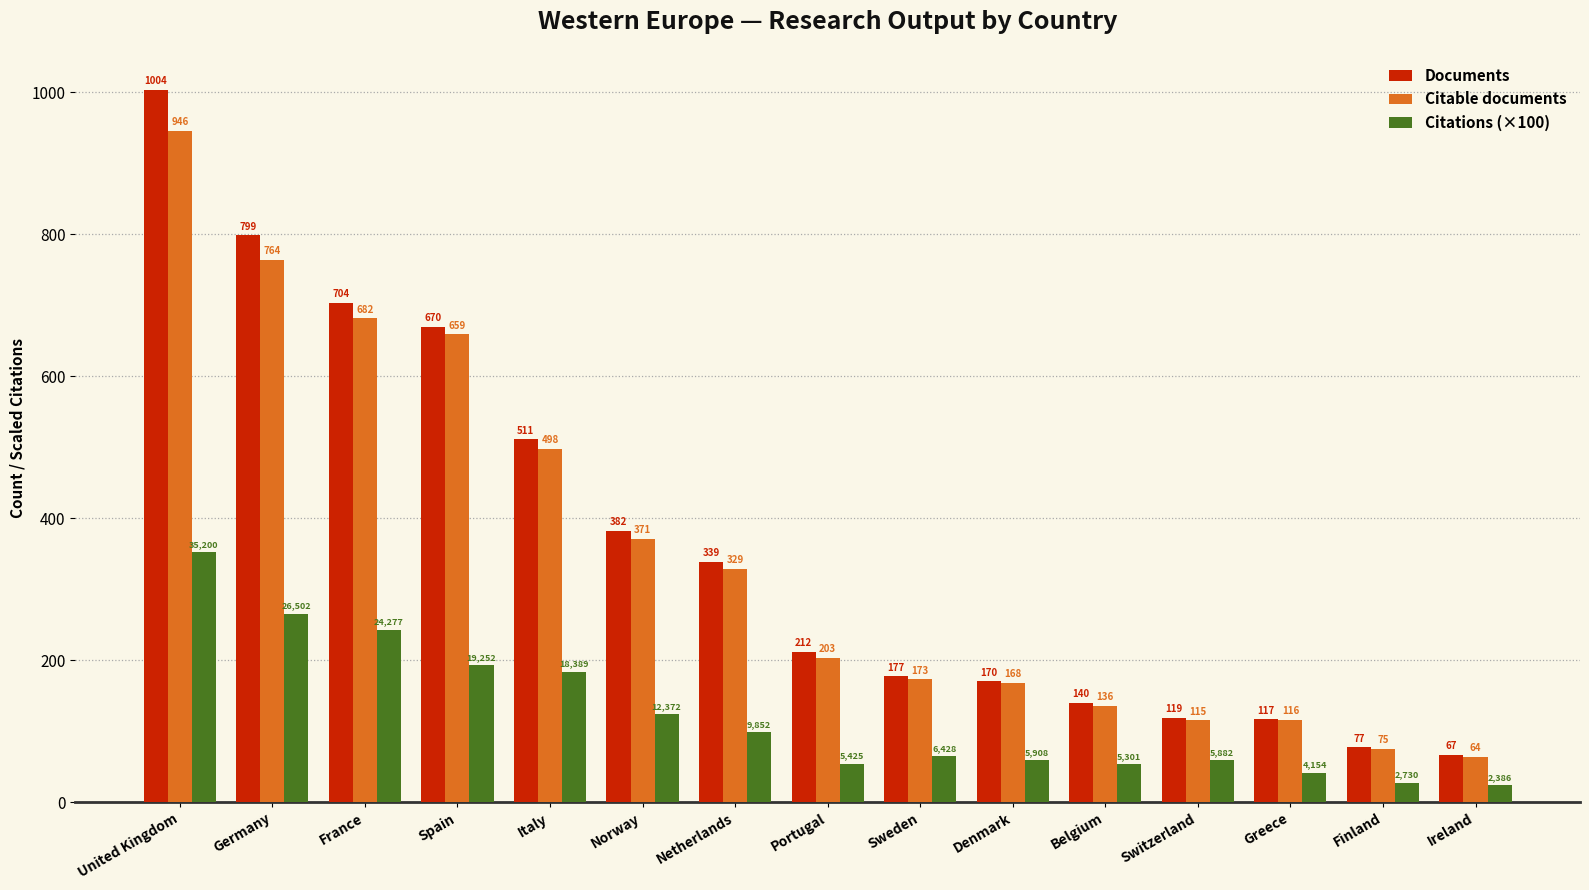

What is the difference between the Citations (×100) values at Netherlands and Germany?

166.5